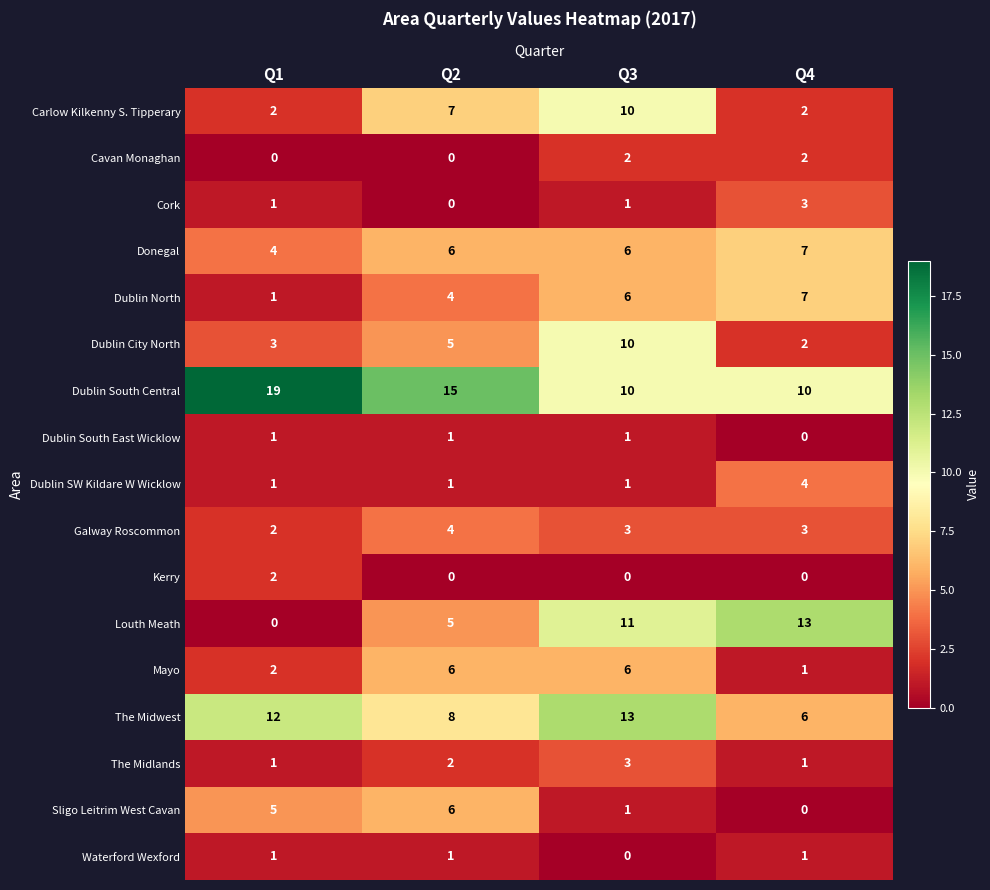

What is the difference between the highest and lowest values at Q2?

15